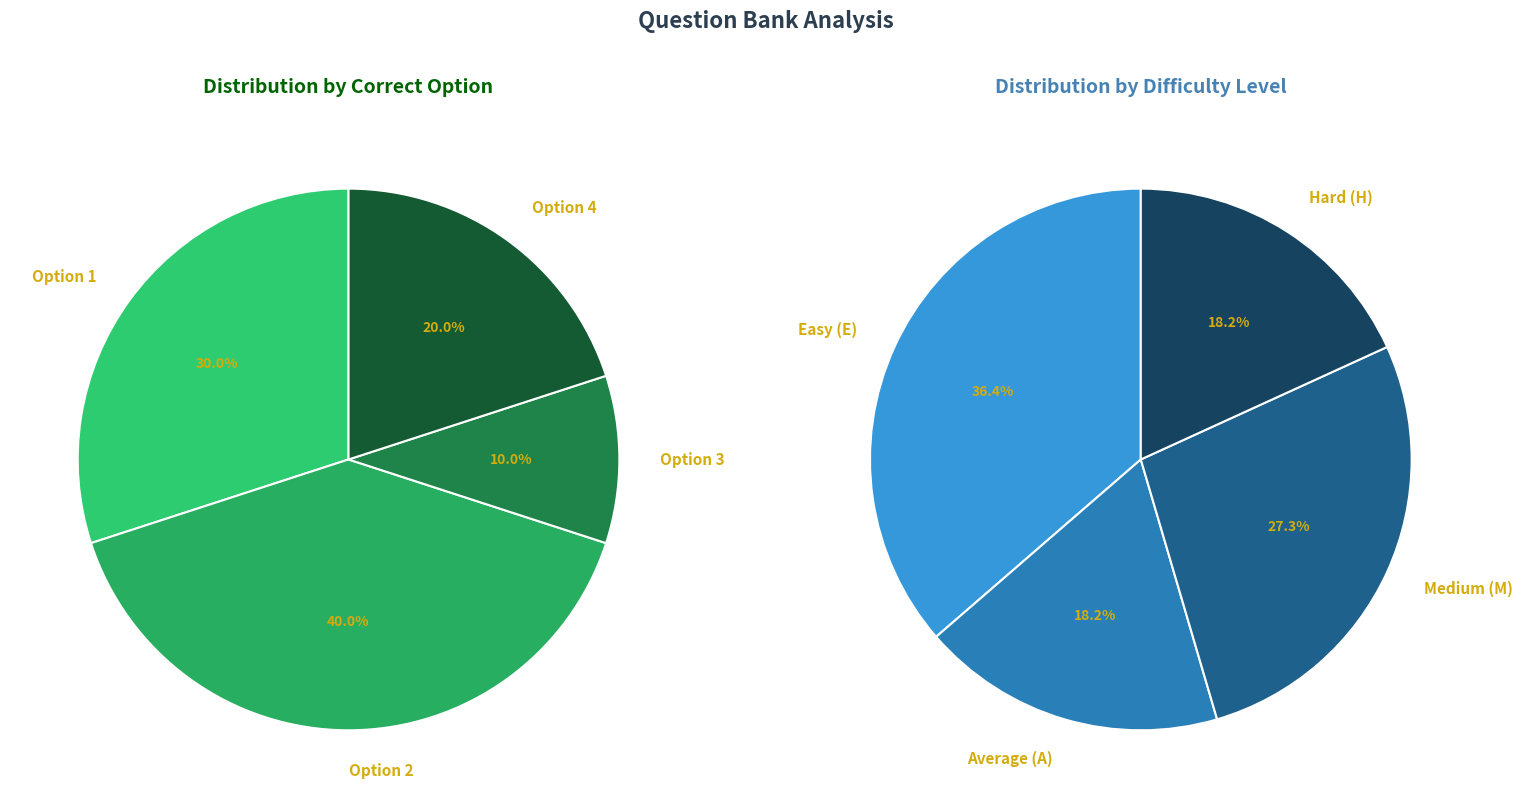

Combined, what portion of the pie is Option 1 and Option 3?

40.0%